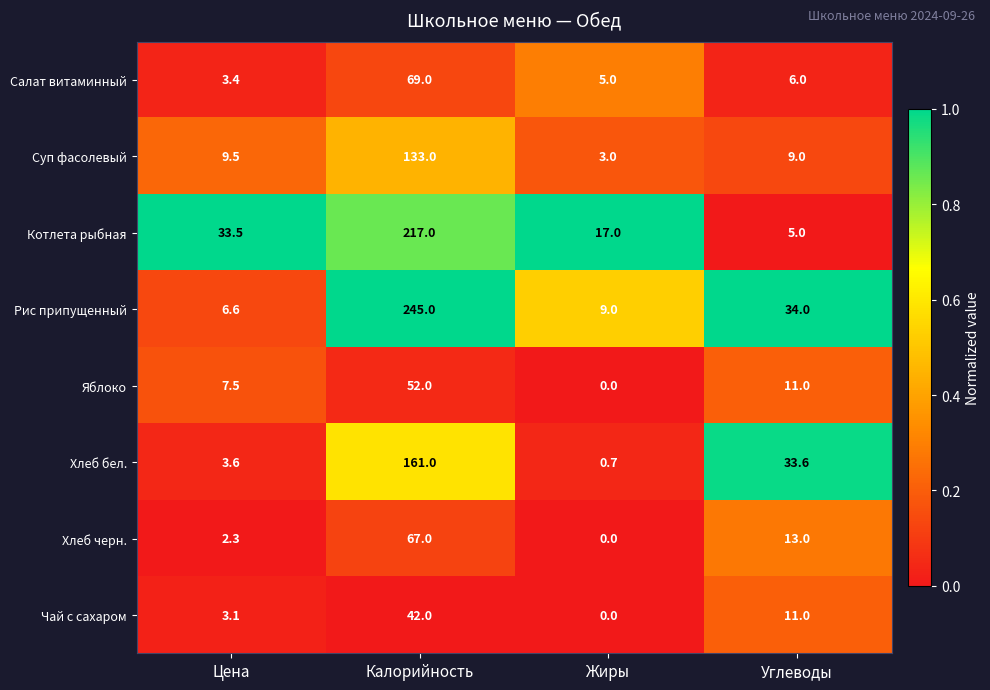

What is the maximum value shown in the chart?

245.0